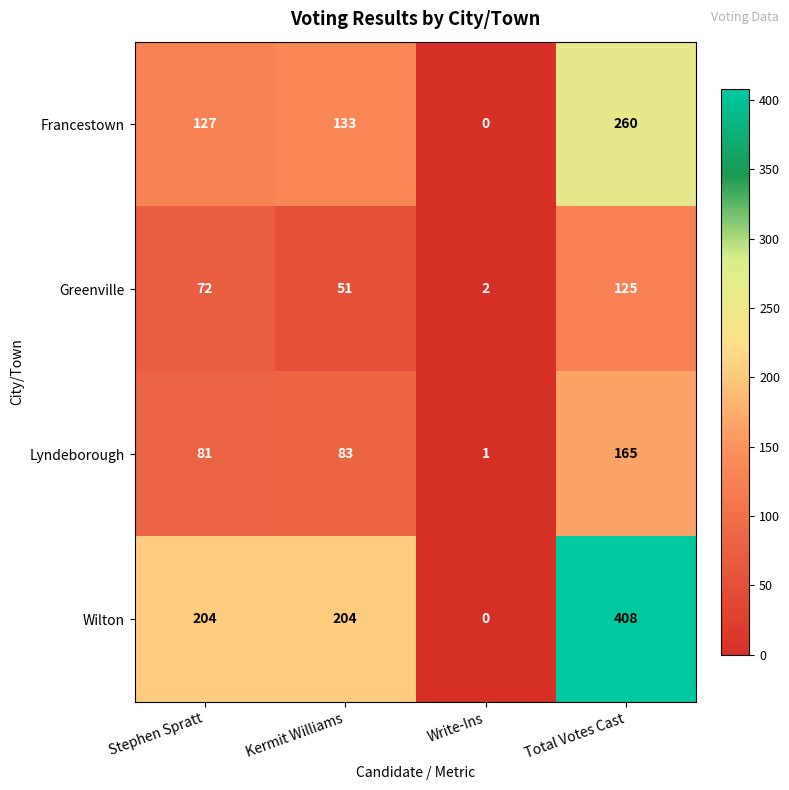

What is the greatest value displayed?

408